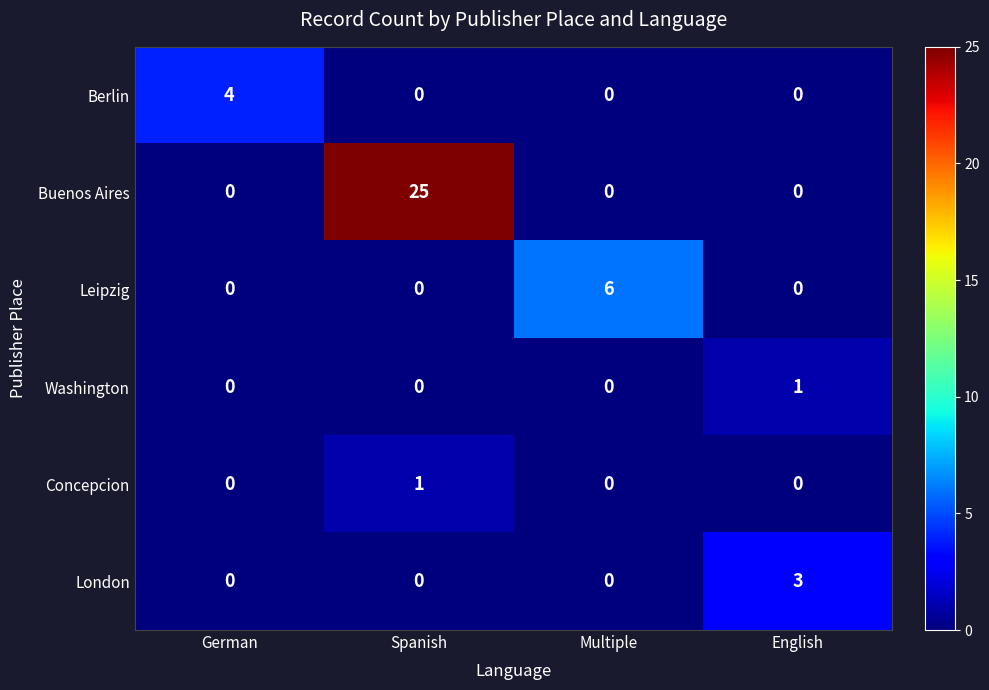

What is the maximum value shown in the chart?

25